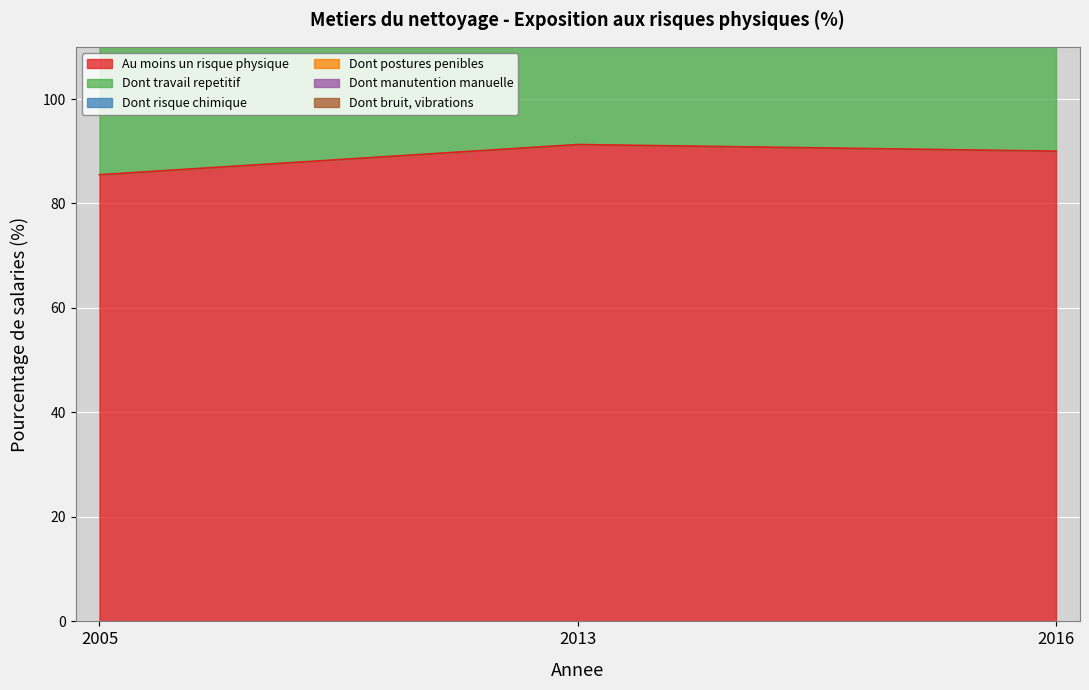

Reading right to left, what are all the values shown in this chart?

Au moins un risque physique: 2016=90.0	2013=91.3	2005=85.5
Dont travail repetitif: 2016=273.8	2013=272.0	2005=233.4
Dont bruit, vibrations: 2016=339.0	2013=341.6	2005=301.4